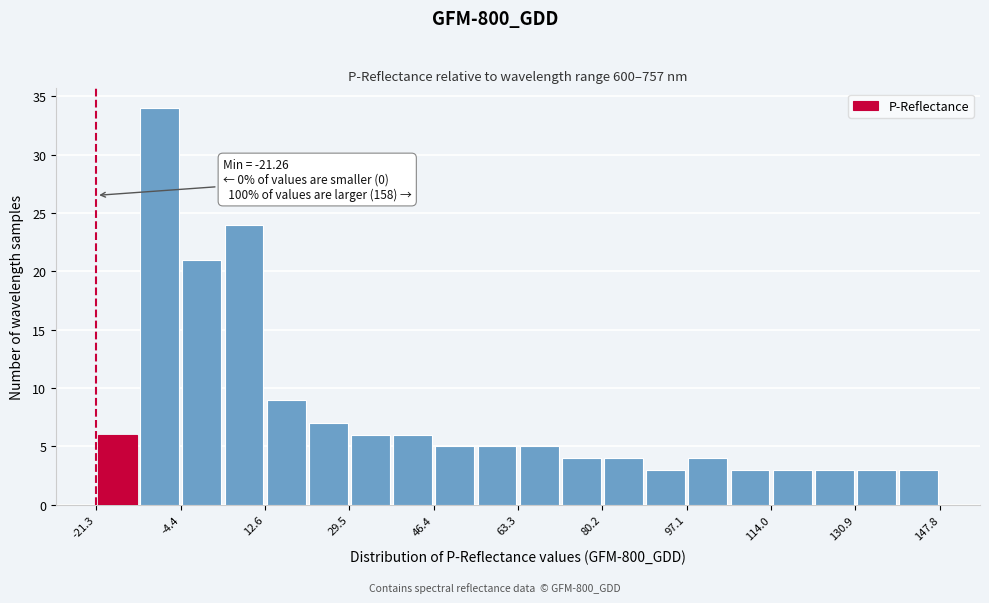

Over which range of the x-axis is the bar tallest?

-12 to -4